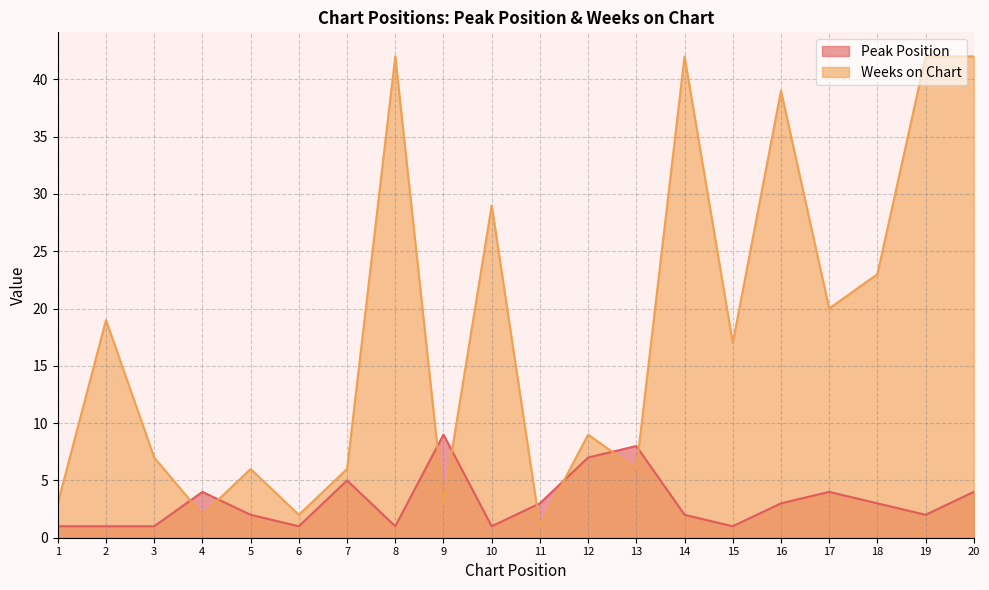

Which series has the largest total across all categories?

Weeks on Chart